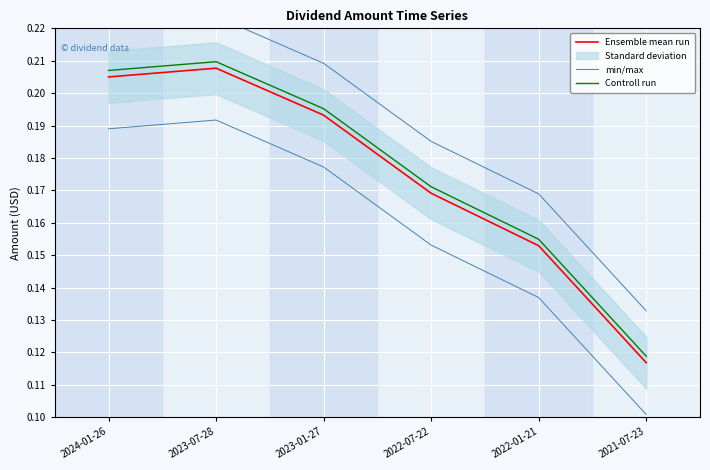

The value of Ensemble mean run at 2023-07-28 is 0.3. True or false?

False